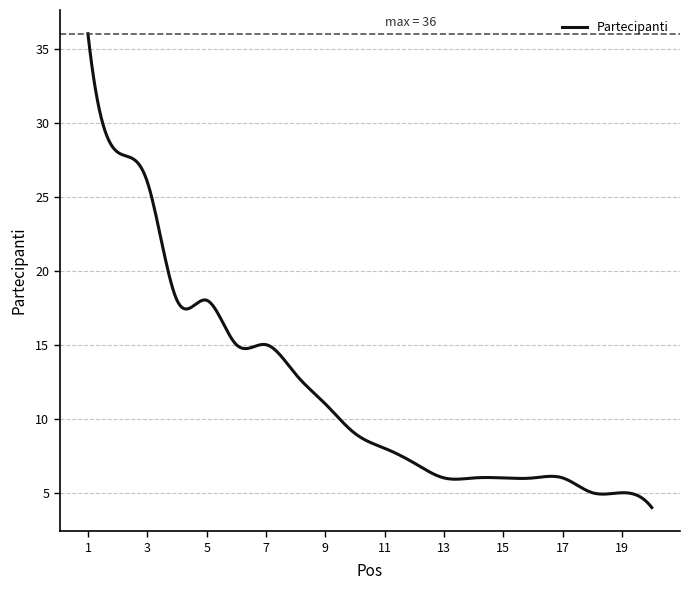

Does the chart display data point markers on the line(s)?

No